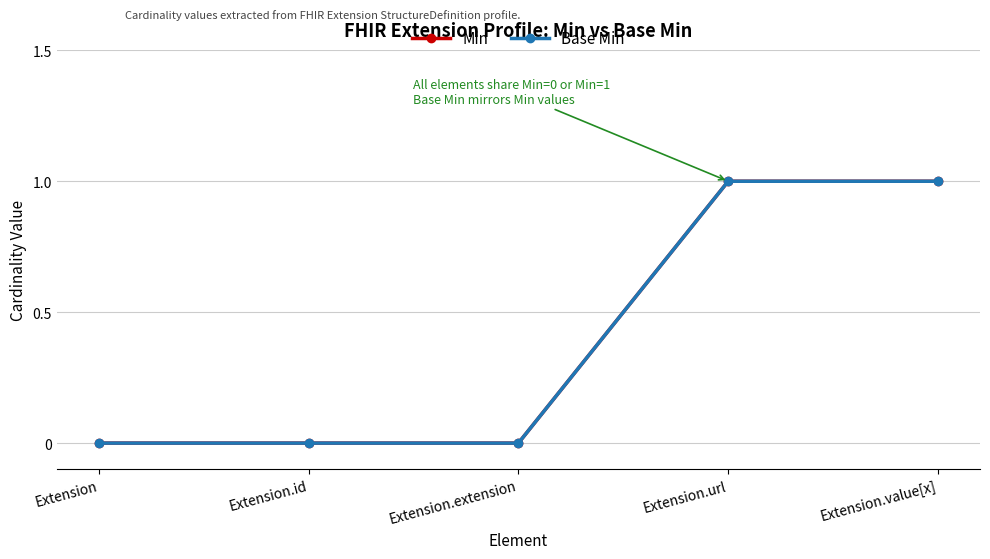

At Extension.extension, list the series in order from smallest to largest.

Min, Base Min